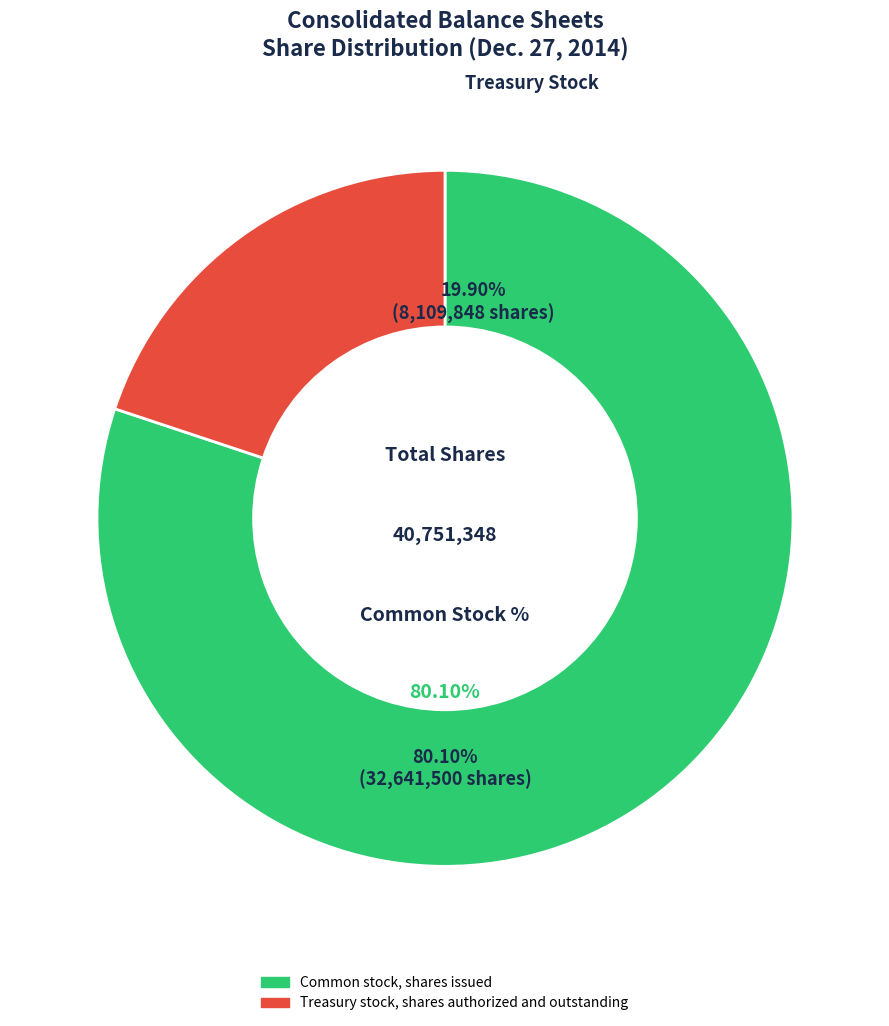

To the nearest percent, what is the difference between the Common stock, shares issued and Treasury stock, shares slice percentages?

60%